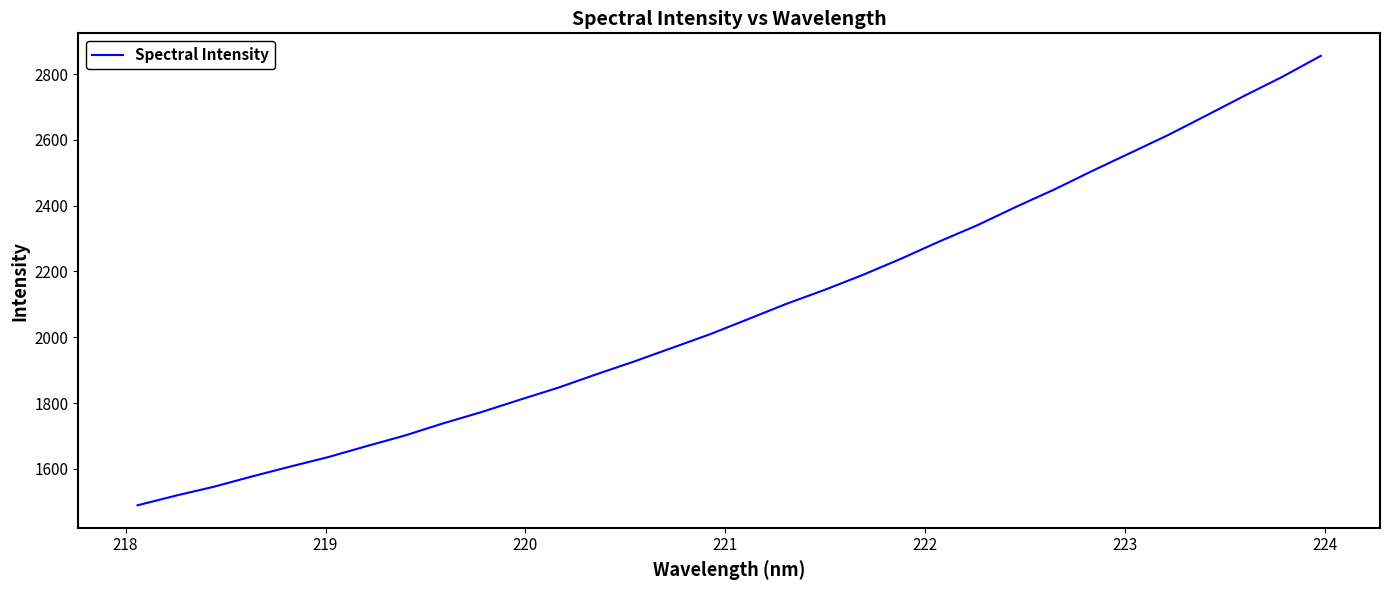

What is the maximum value shown in the chart?

2856.0